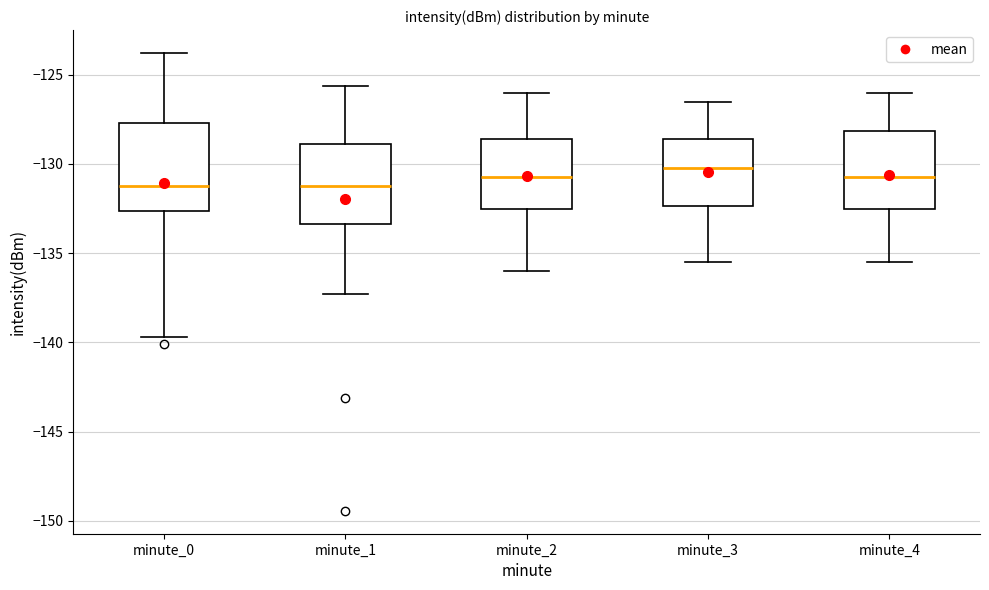

Which box has the highest median line?

minute_3